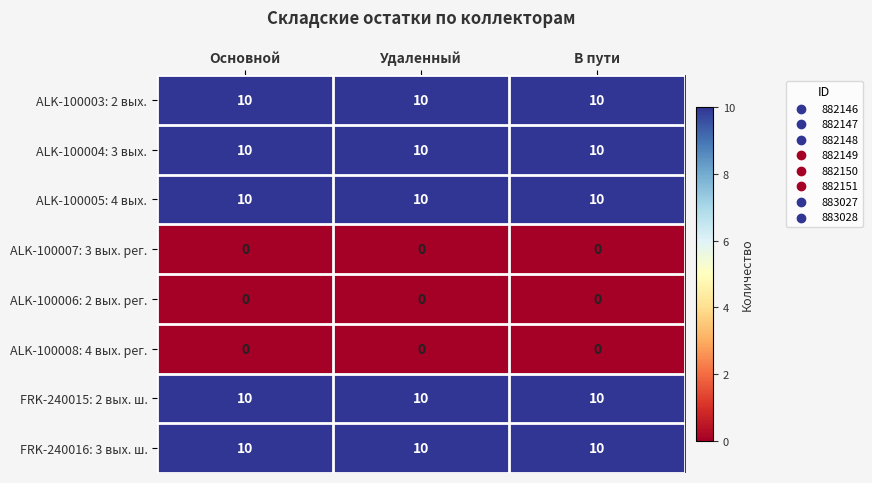

The FRK-240015: 2 вых. ш. series shows 10 at В пути. True or false?

True